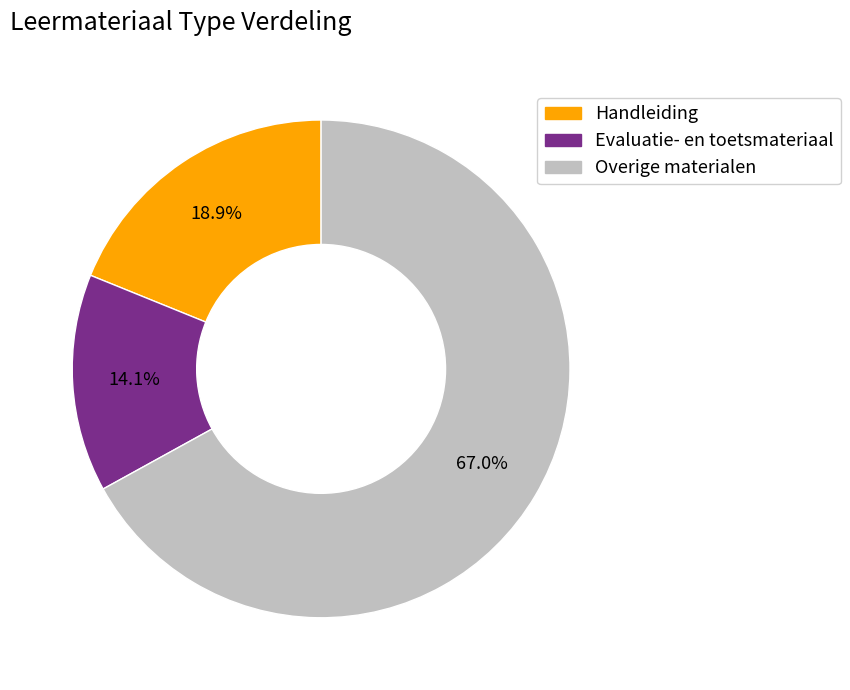

Is there any slice that represents more than half of the pie?

Yes